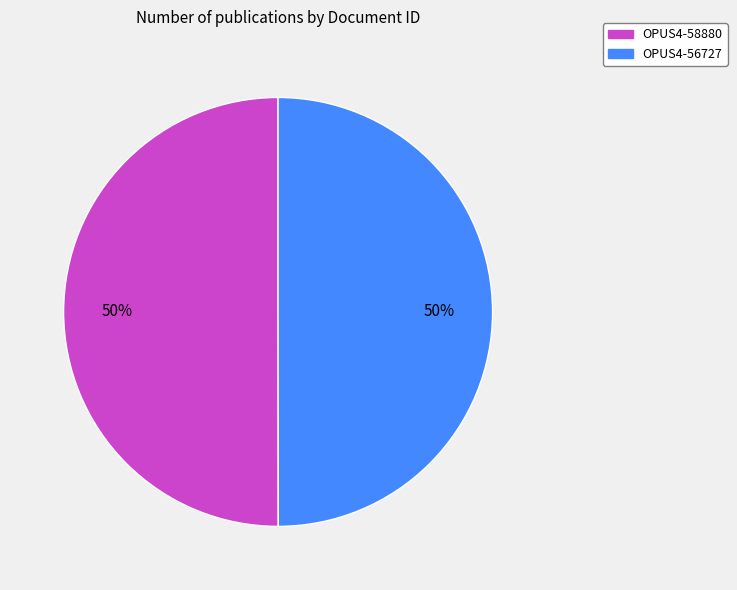

What percentage is the OPUS4-56727 slice, to the nearest percent?

50%